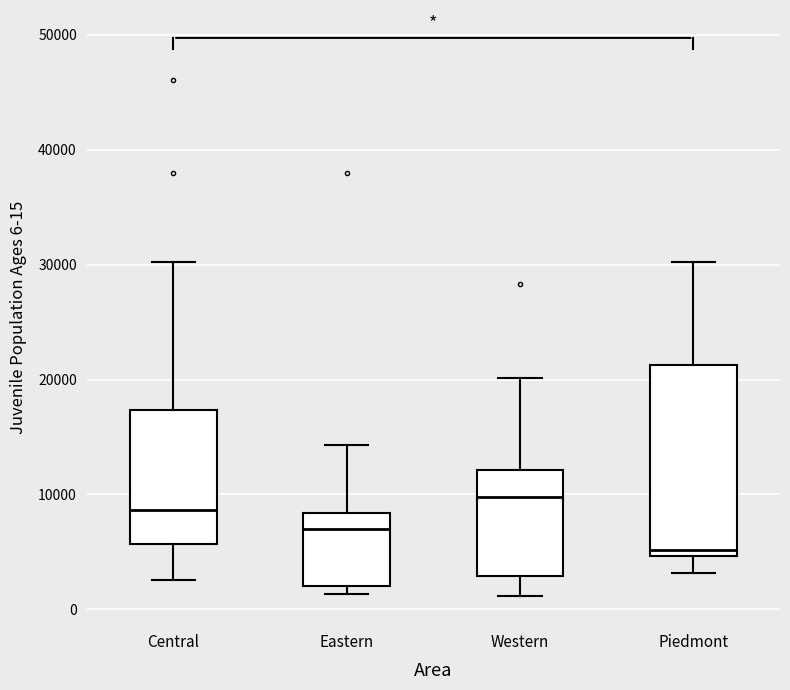

Where does the lower whisker of the box for Western end on the y-axis? The values are not printed on the chart, so give them approximately, as read against the axis.

1000